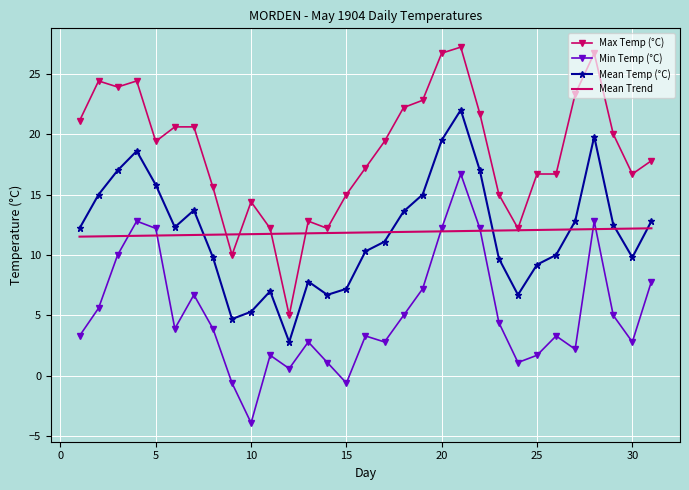

What is the lowest value of the Min Temp (°C) series?

-3.9